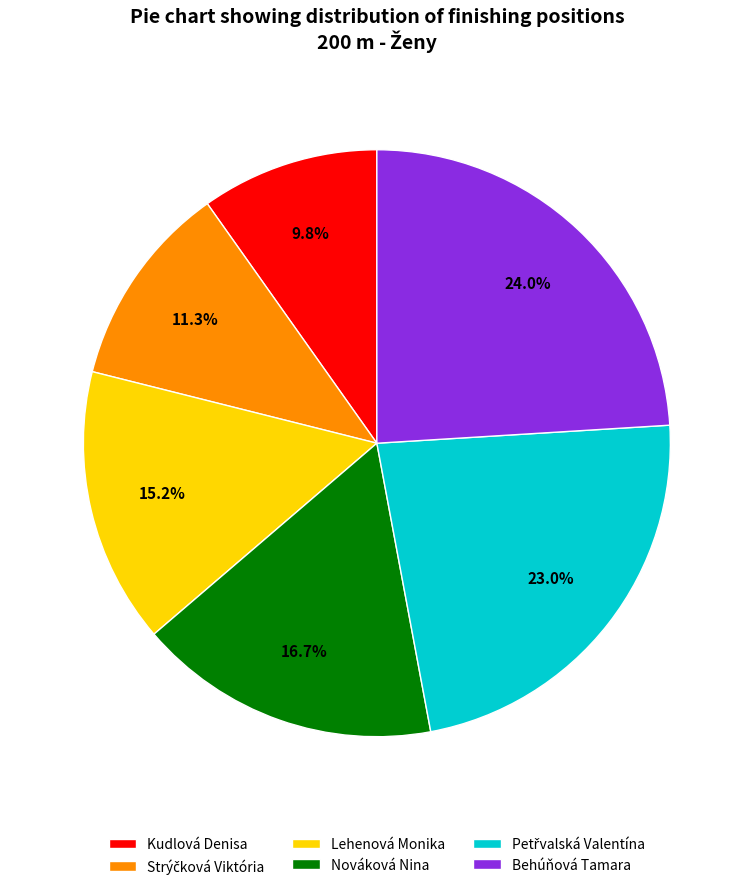

Approximately how many times larger is the value at Behúňová Tamara compared to Nováková Nina?

1.4